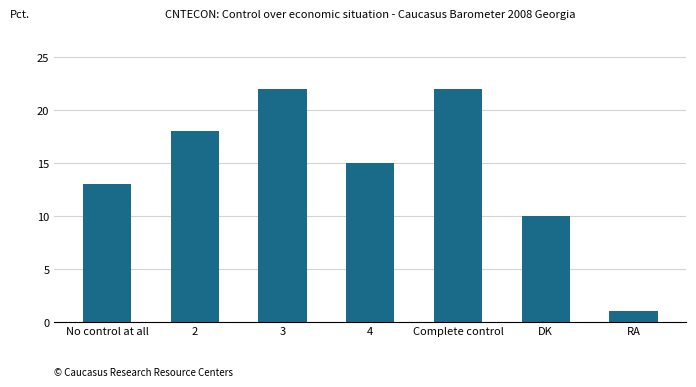

How many data points are less than 15?

3